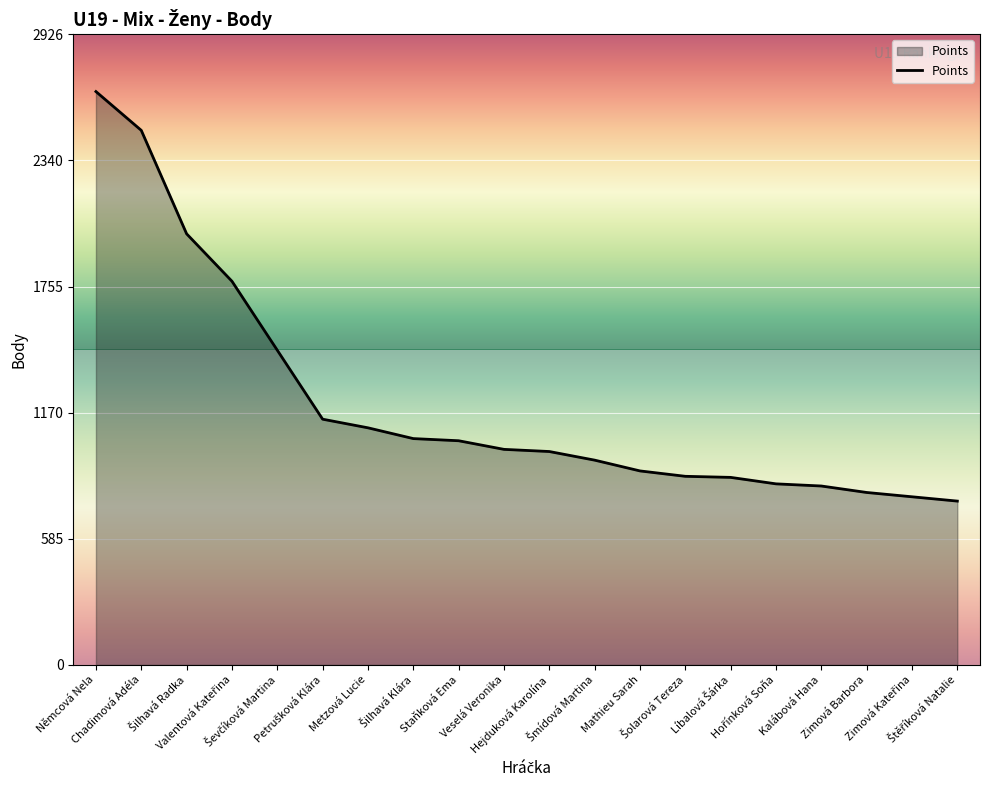

What is the maximum value shown in the chart?

2660